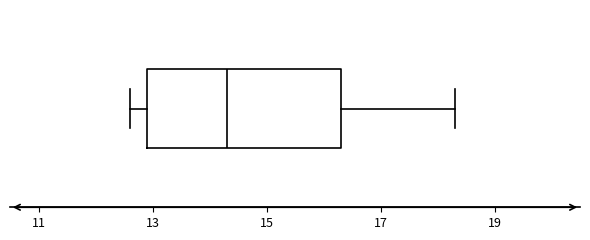

Where is the left edge of the box on the x-axis? The values are not printed on the chart, so give them approximately, as read against the axis.

13.0